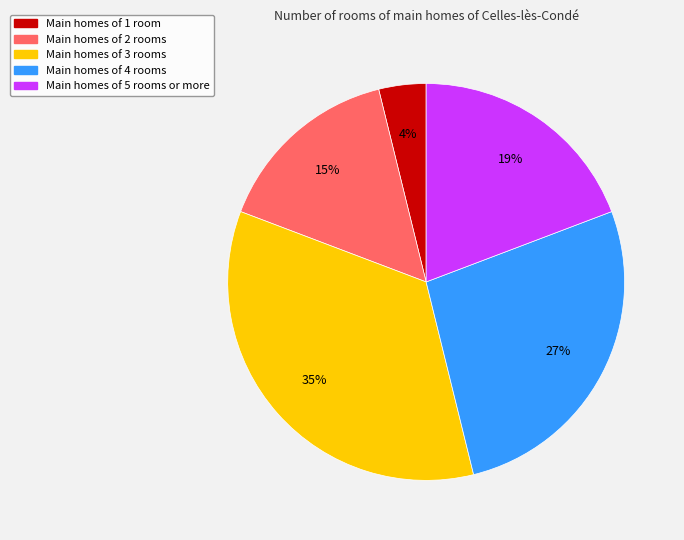

Which category has the biggest portion of the pie?

Main homes of 3 rooms